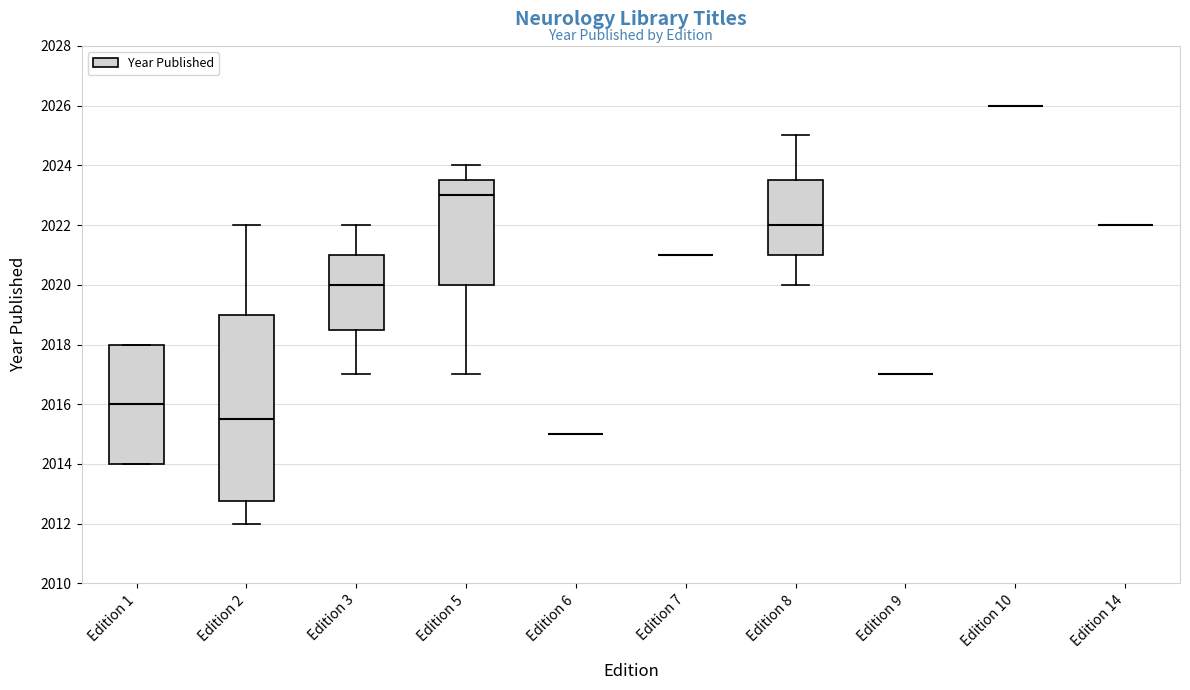

Which box is the tallest, from its lower edge to its upper edge?

Edition 2